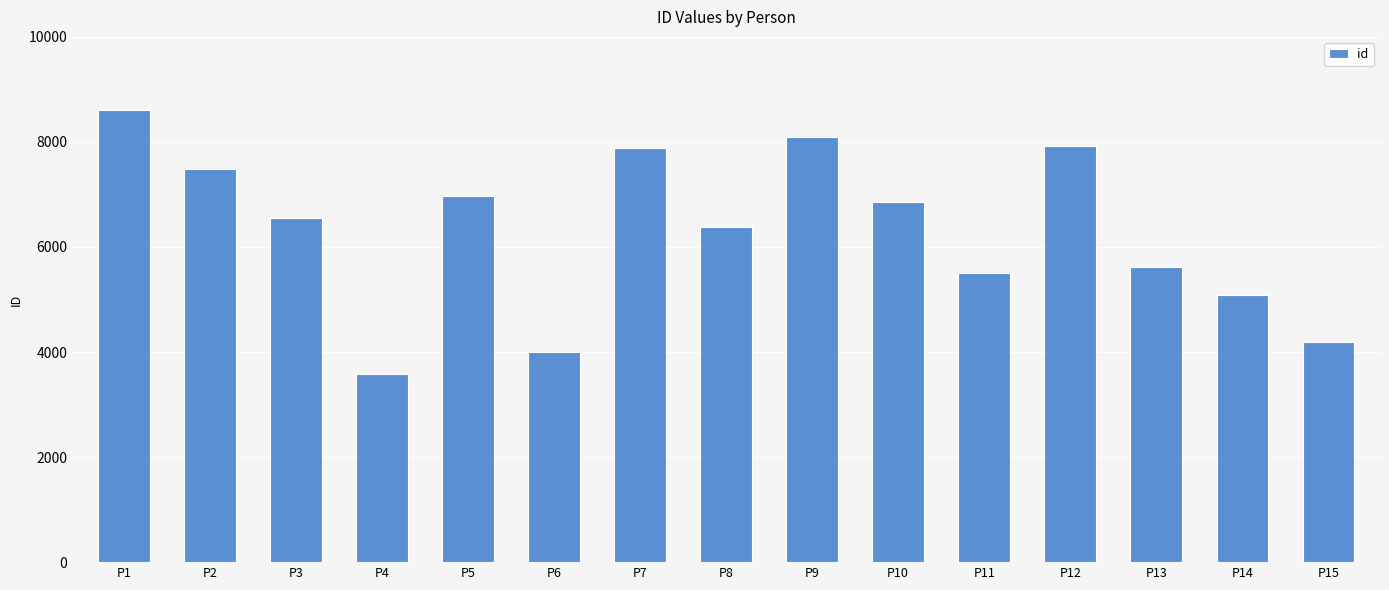

What is the value of the 5th bar from the left?

6970